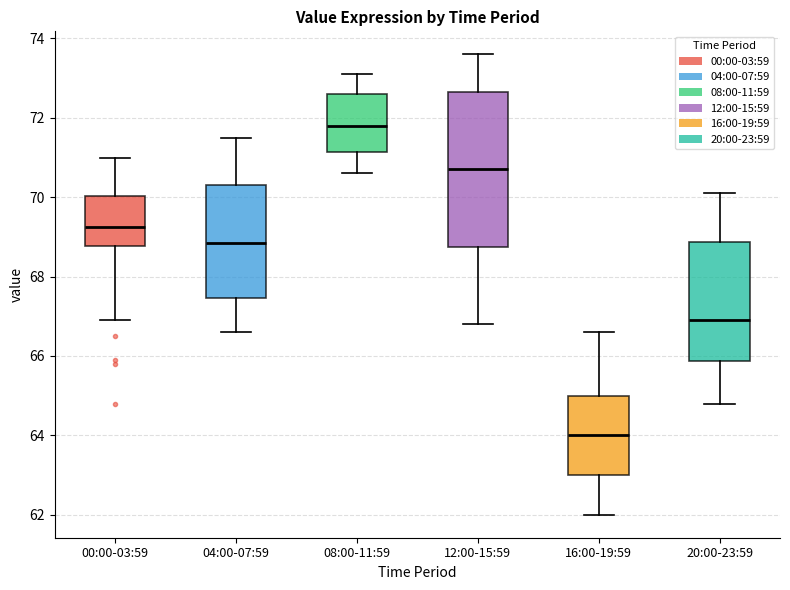

Where does the median line of the box for 16:00-19:59 sit on the y-axis? The values are not printed on the chart, so give them approximately, as read against the axis.

64.0